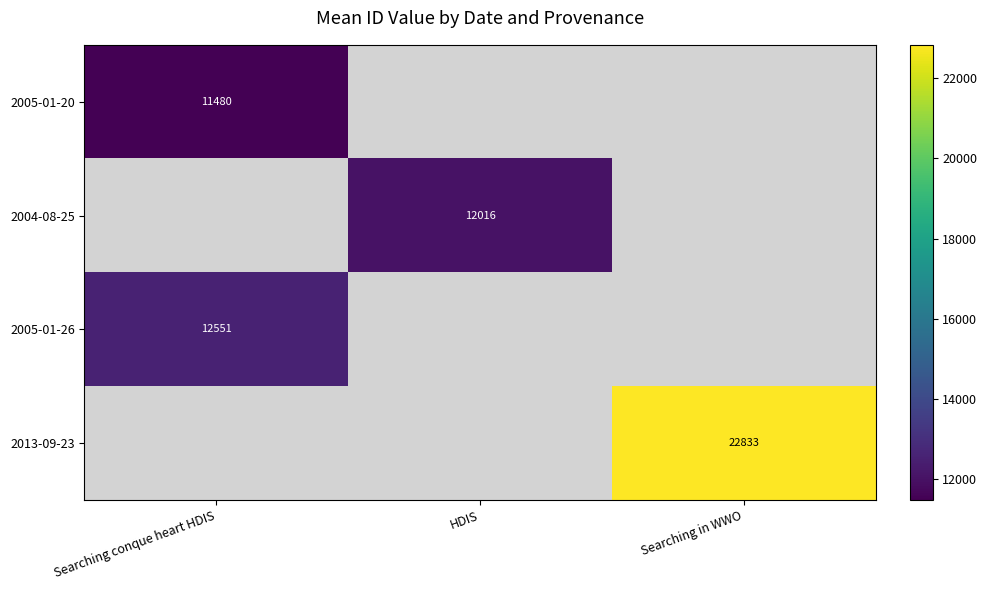

Is it true that 2004-08-25 equals 12016.0 at HDIS?

True